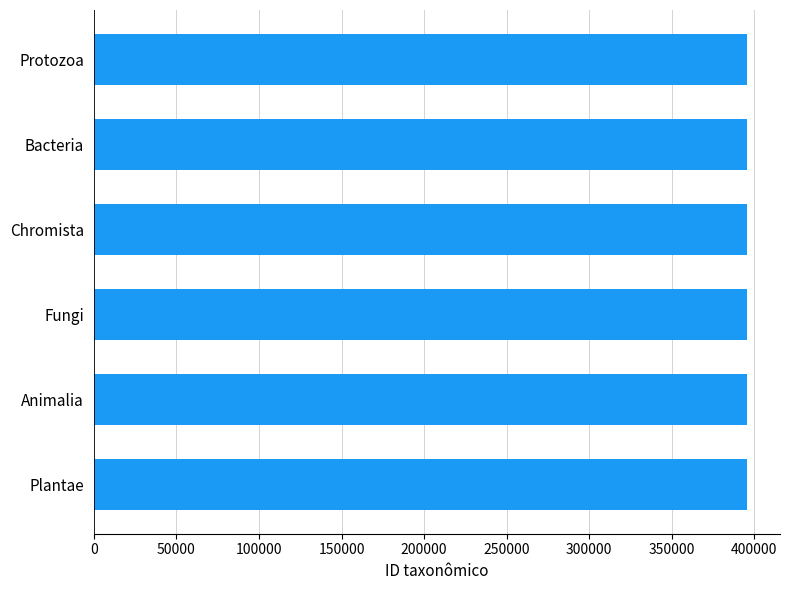

How many values are below 395675?

3